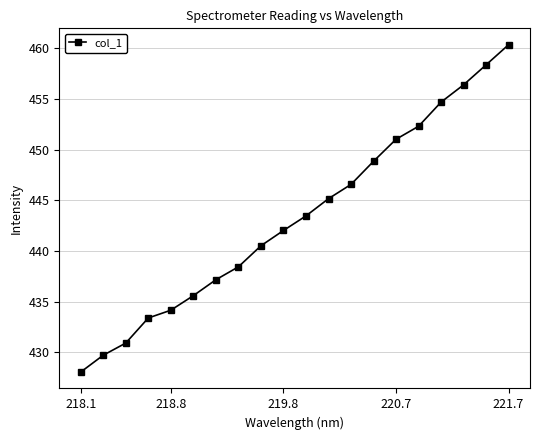

Reading right to left, what are all the values shown in this chart?

460.4	458.4	456.4	454.7	452.3	451.0	448.9	446.6	445.2	443.5	442.0	440.5	438.4	437.2	435.6	434.2	433.4	430.9	429.7	428.1